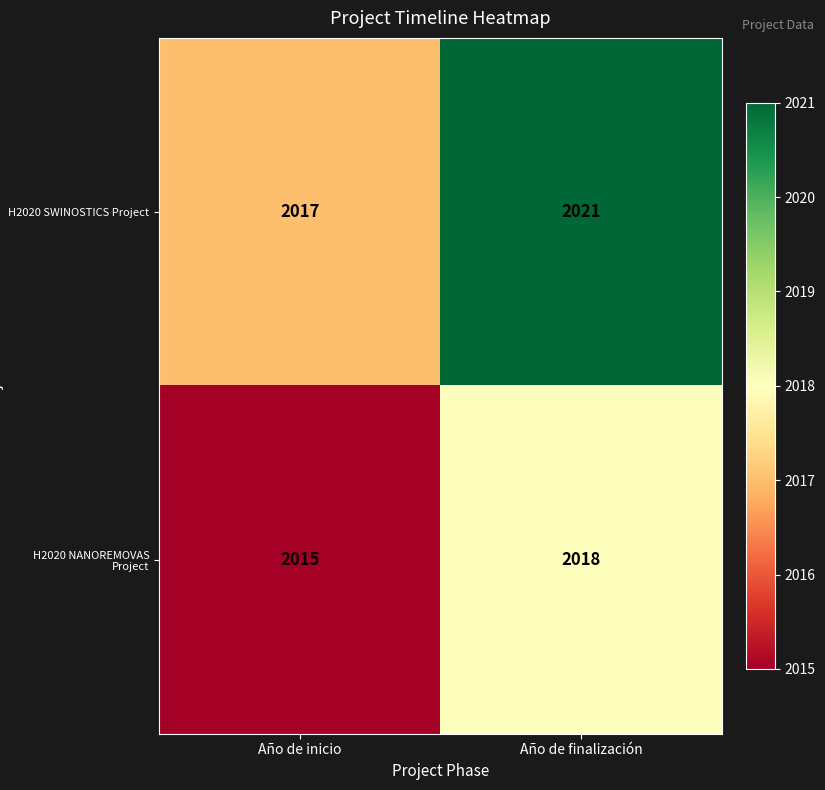

At which category is the sum across all series the highest?

Año de finalización